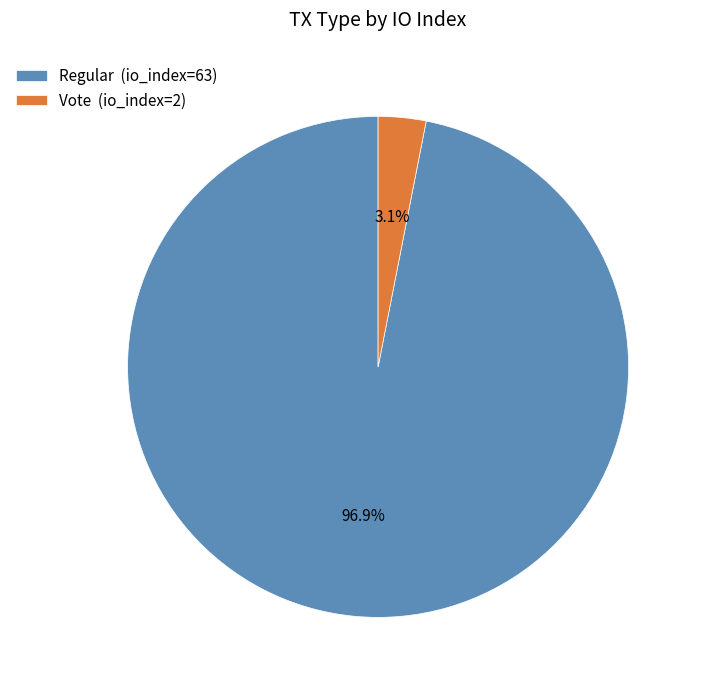

The Vote slice represents 3% of the pie. True or false?

True